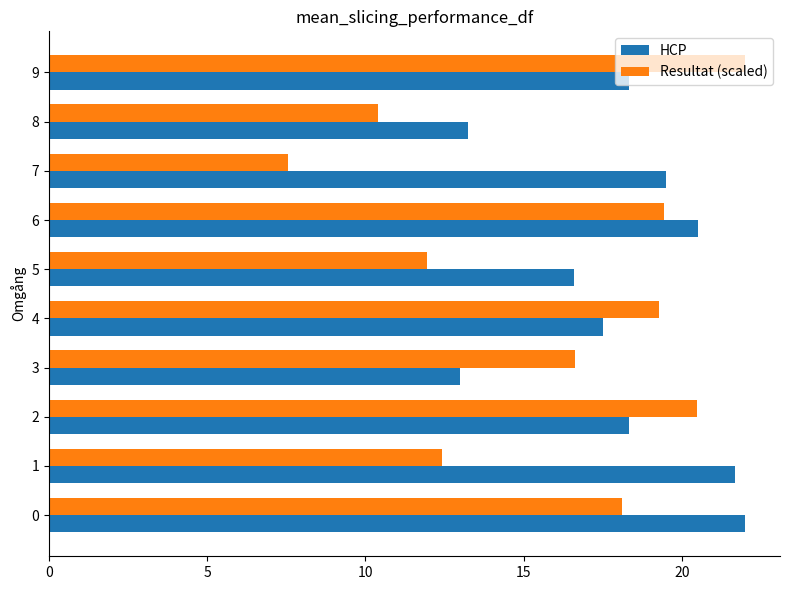

Which series has the widest spread of values?

Resultat (scaled)